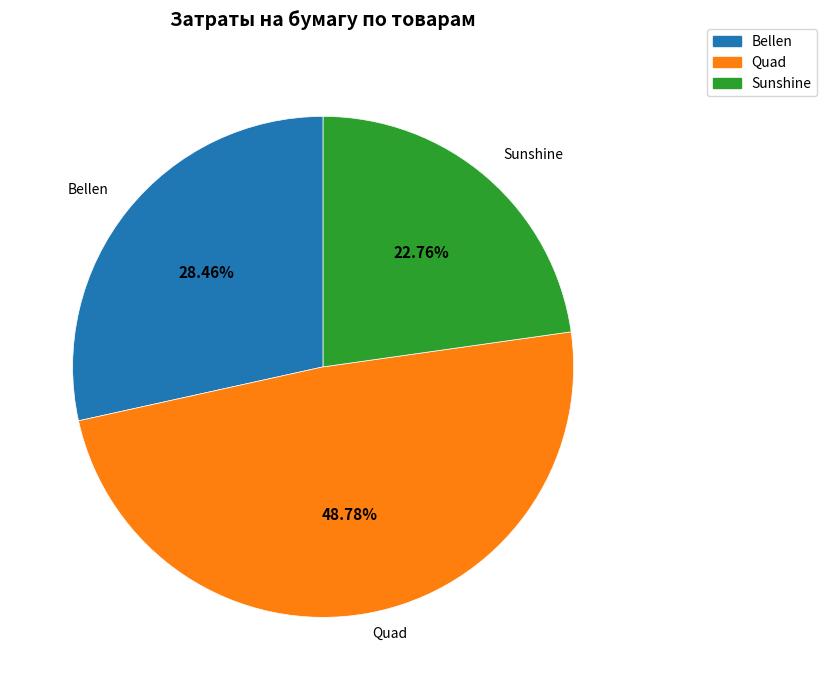

How many slices are in this pie chart?

3